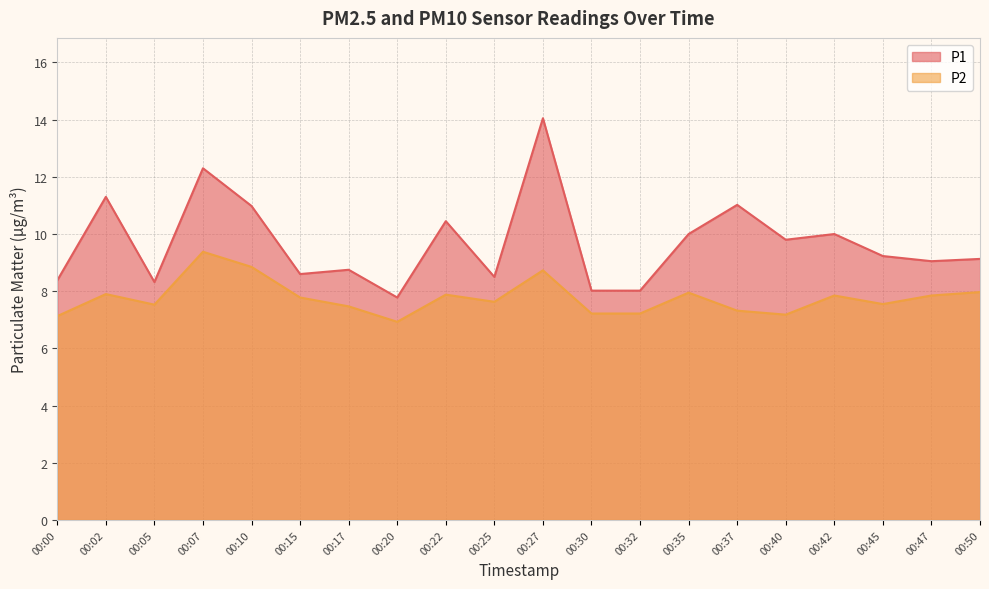

What is the difference between the highest and lowest values at 00:30?

0.8